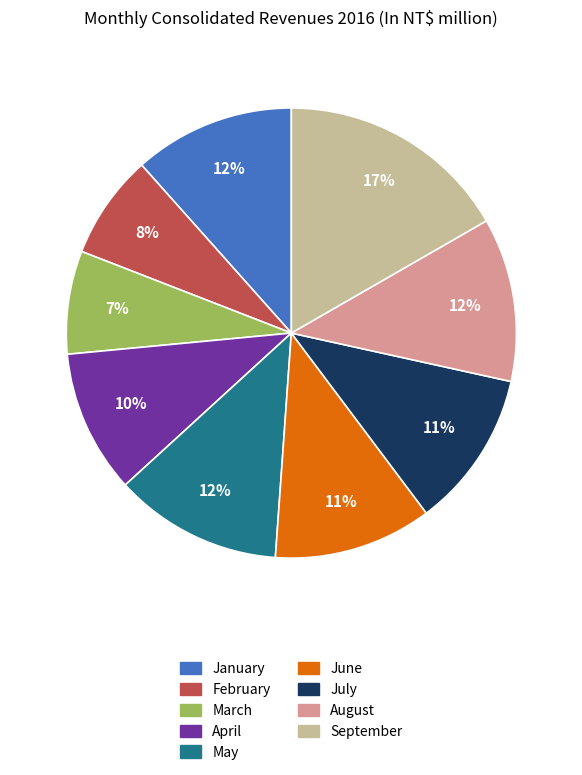

To the nearest percent, what is the combined percentage of March and September?

24%